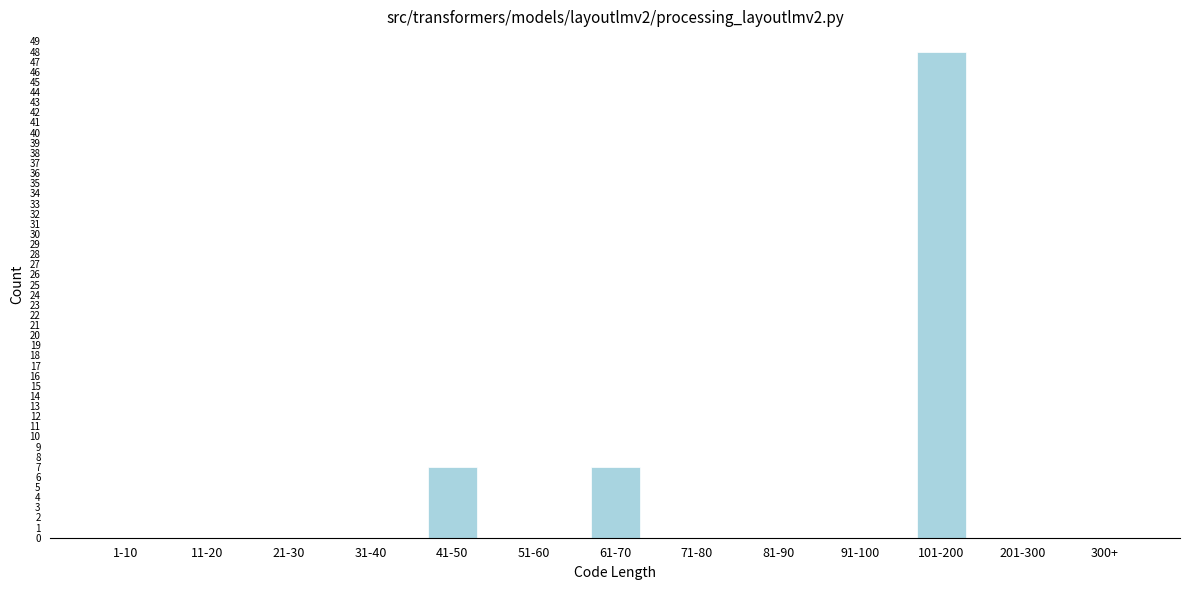

Reading left to right, what are all the values shown in this chart?

1-10=0	11-20=0	21-30=0	31-40=0	41-50=7	51-60=0	61-70=7	71-80=0	81-90=0	91-100=0	101-200=48	201-300=0	300+=0